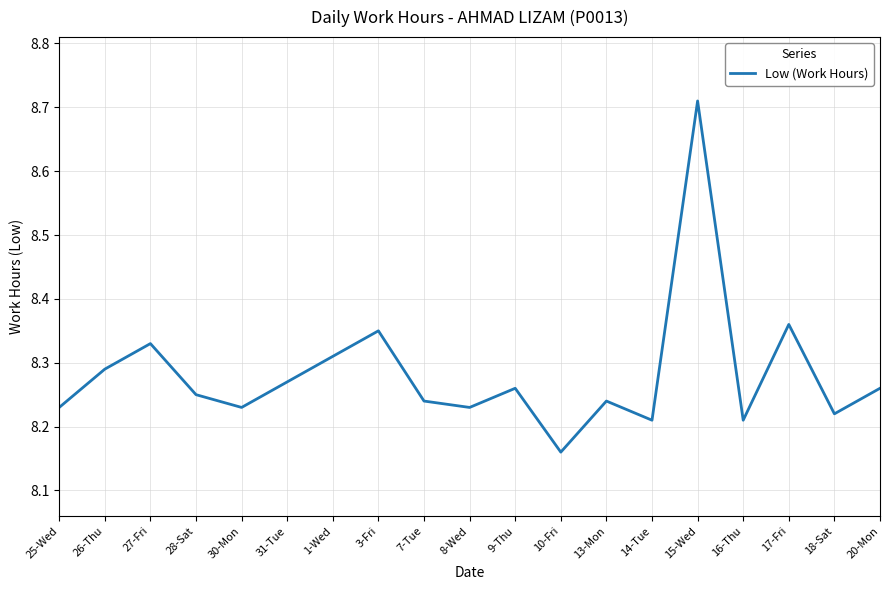

What is the difference between the maximum and second lowest values?

0.5